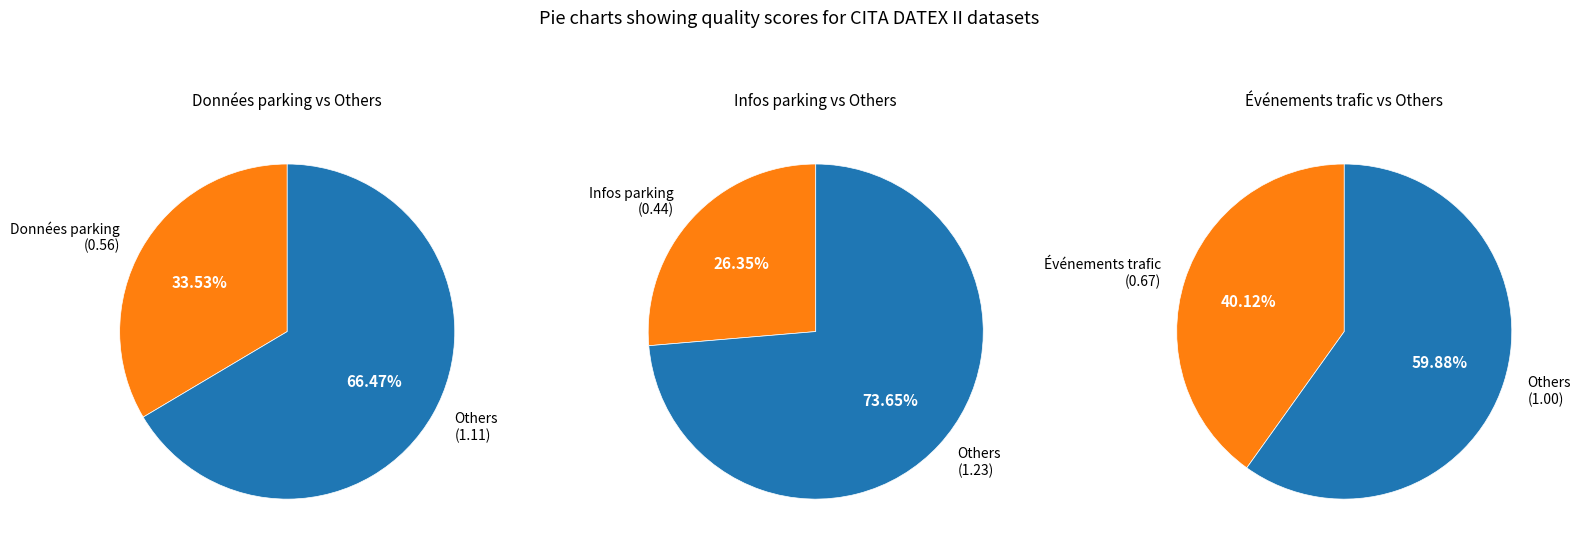

What percentage is the Cita : Infos parking  en DATEX II slice, to the nearest percent?

26%